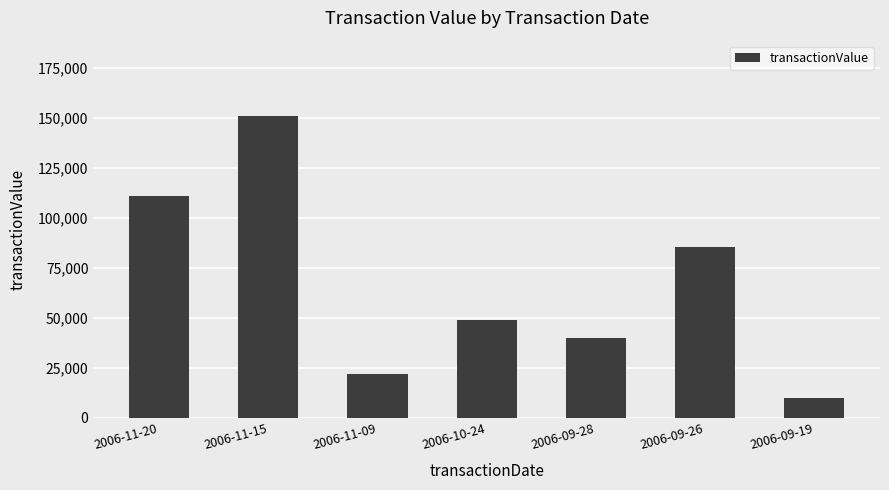

What is the maximum value shown in the chart?

150908